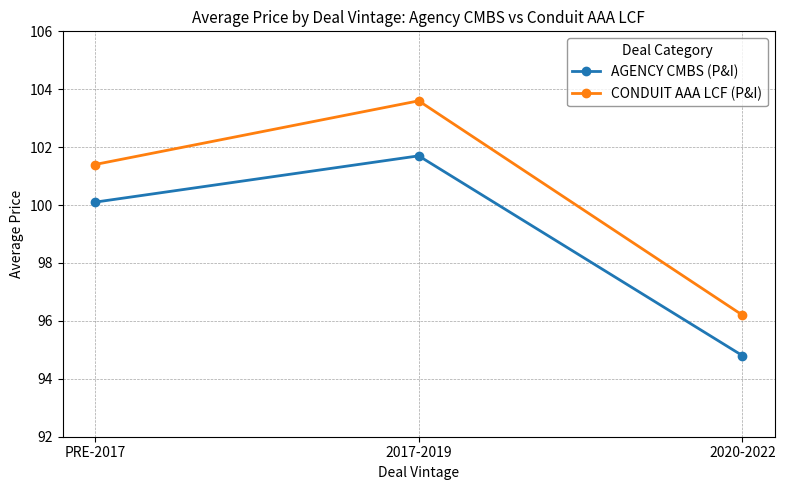

Read the AGENCY CMBS (P&I) value at 2020-2022.

94.8